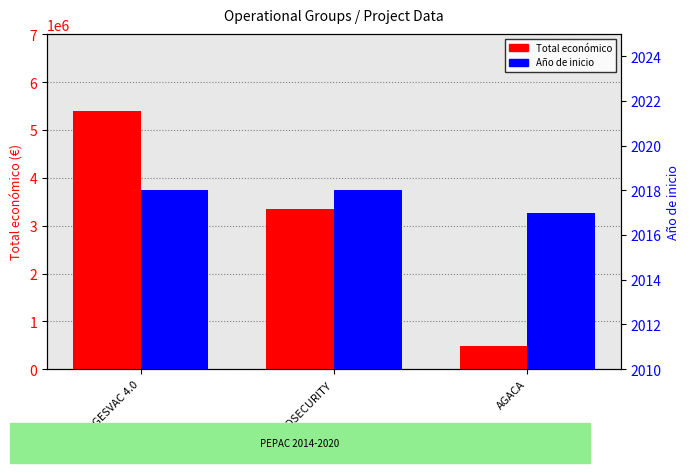

Which has a higher value, AGACA or GESVAC 4.0?

GESVAC 4.0